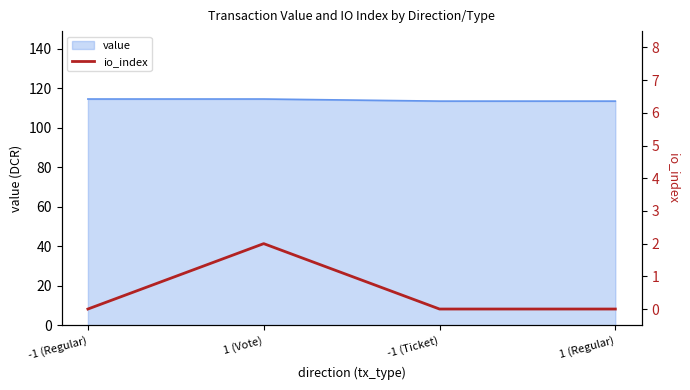

Reading right to left, extract all data points from this chart.

1 (Regular)=0	-1 (Ticket)=0	1 (Vote)=2	-1 (Regular)=0